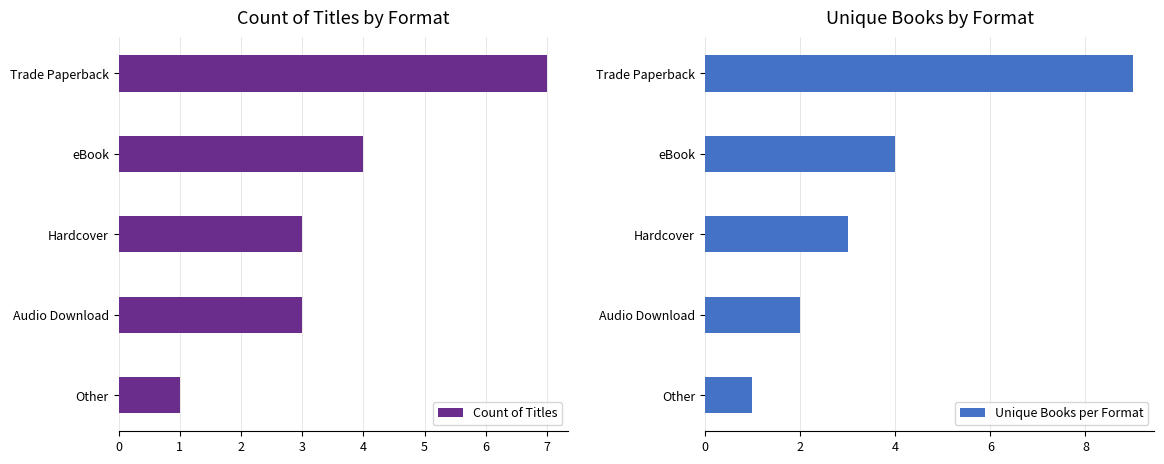

True or false: Count of Titles has a value of 3 at Audio Download.

True